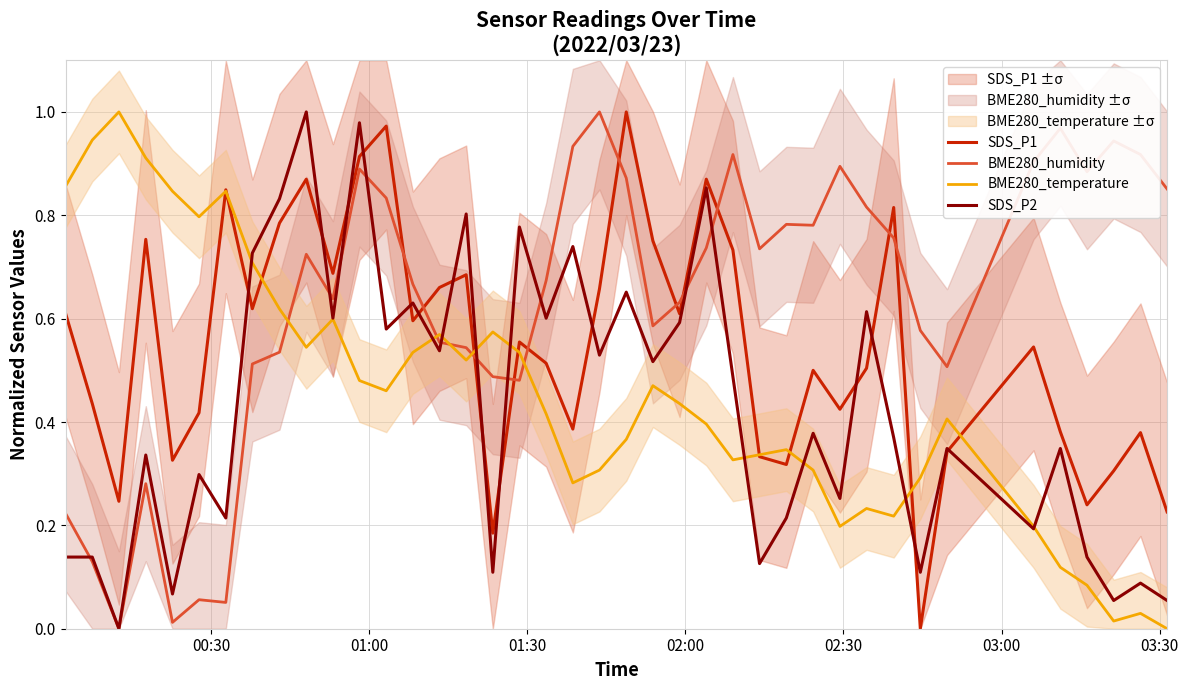

What is the value of the SDS_P2 point at the 37th from the left?

0.1